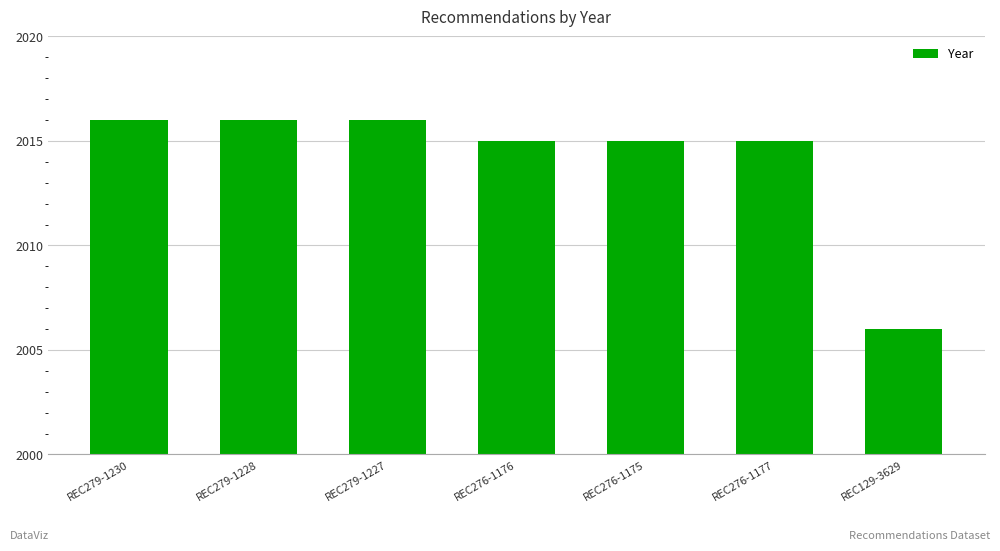

Which category has the lowest value across all series?

REC129-3629